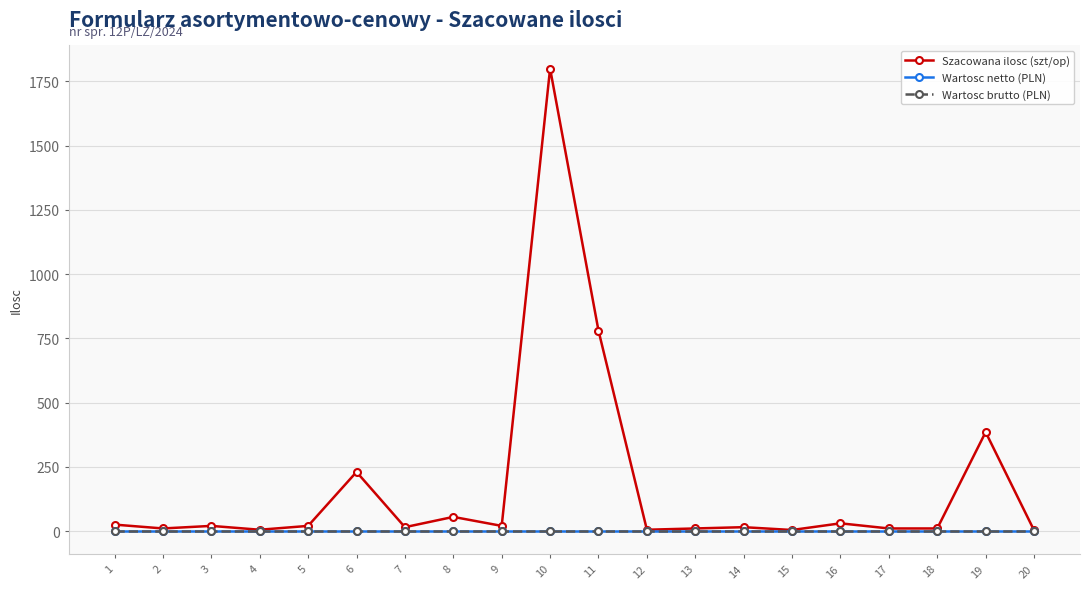

Rank the series by their maximum value, from lowest to highest.

Wartosc netto (PLN), Wartosc brutto (PLN), Szacowana ilosc (szt/op)